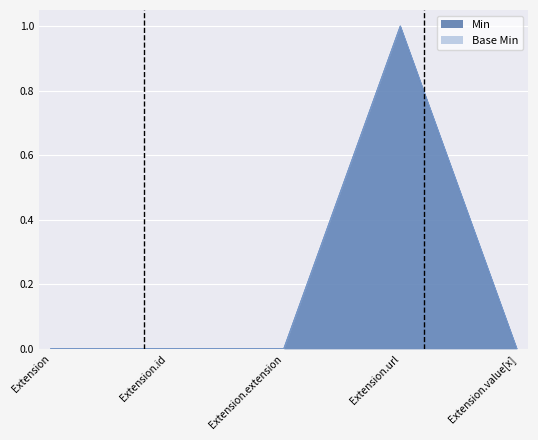

Does the chart display data point markers on the line(s)?

No